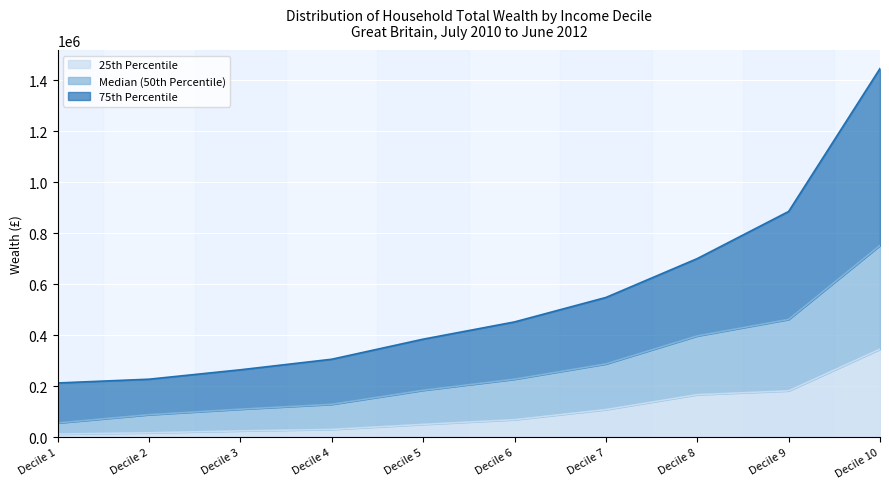

What is the value of the Median (50th Percentile) point at the 6th from the left?

227400